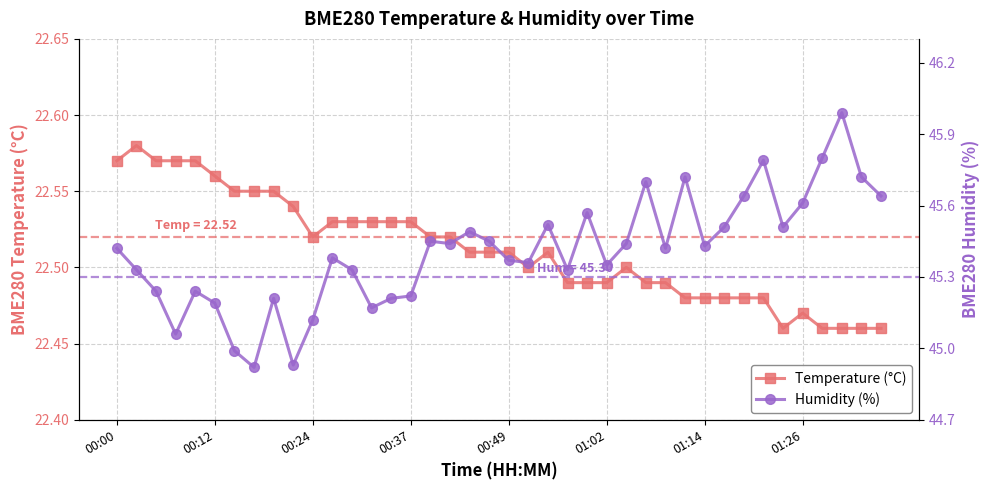

What is the sum of all Temperature (°C) values?

900.5